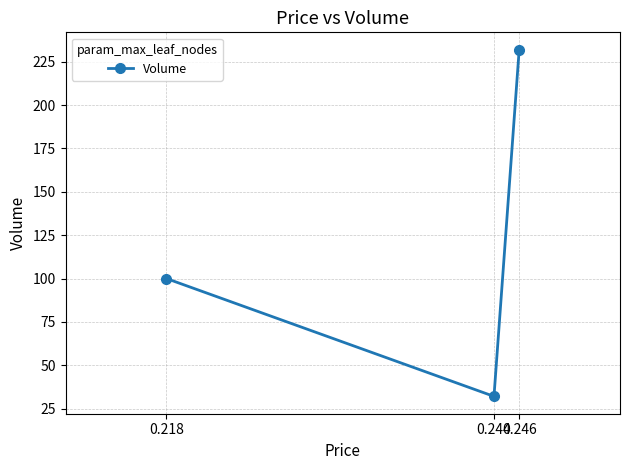

Which has a higher value, 0.218 or 0.246?

0.246